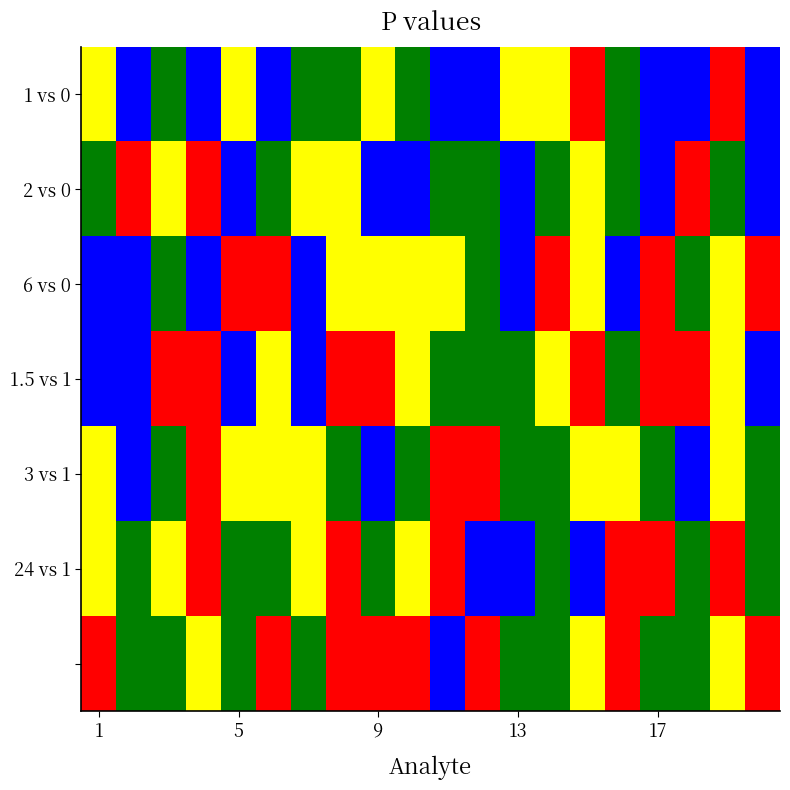

Which series has the largest range (max minus min)?

1 vs 0